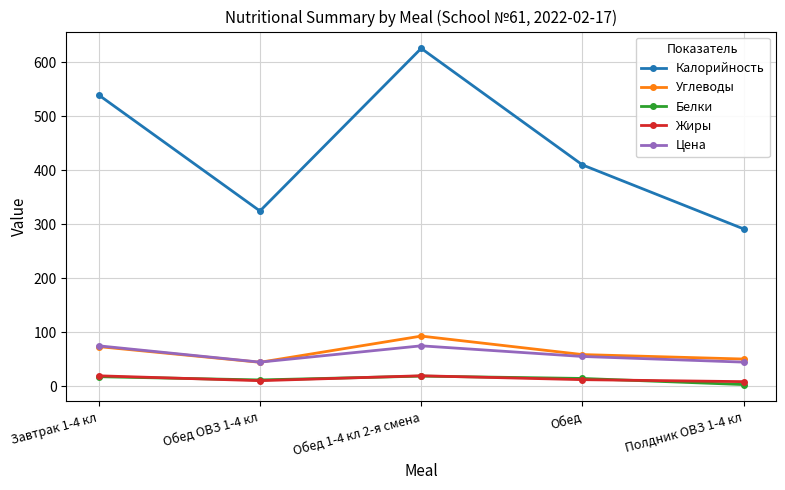

At which category is the sum across all series the highest?

Обед 1-4 кл 2-я смена